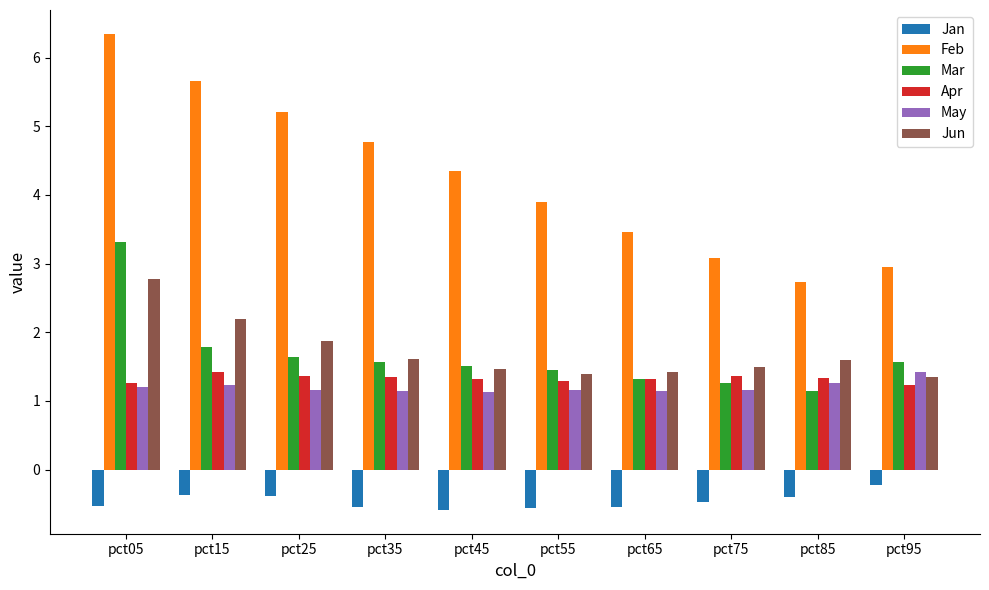

True or false: Feb has a value of 1.1 at pct55.

False